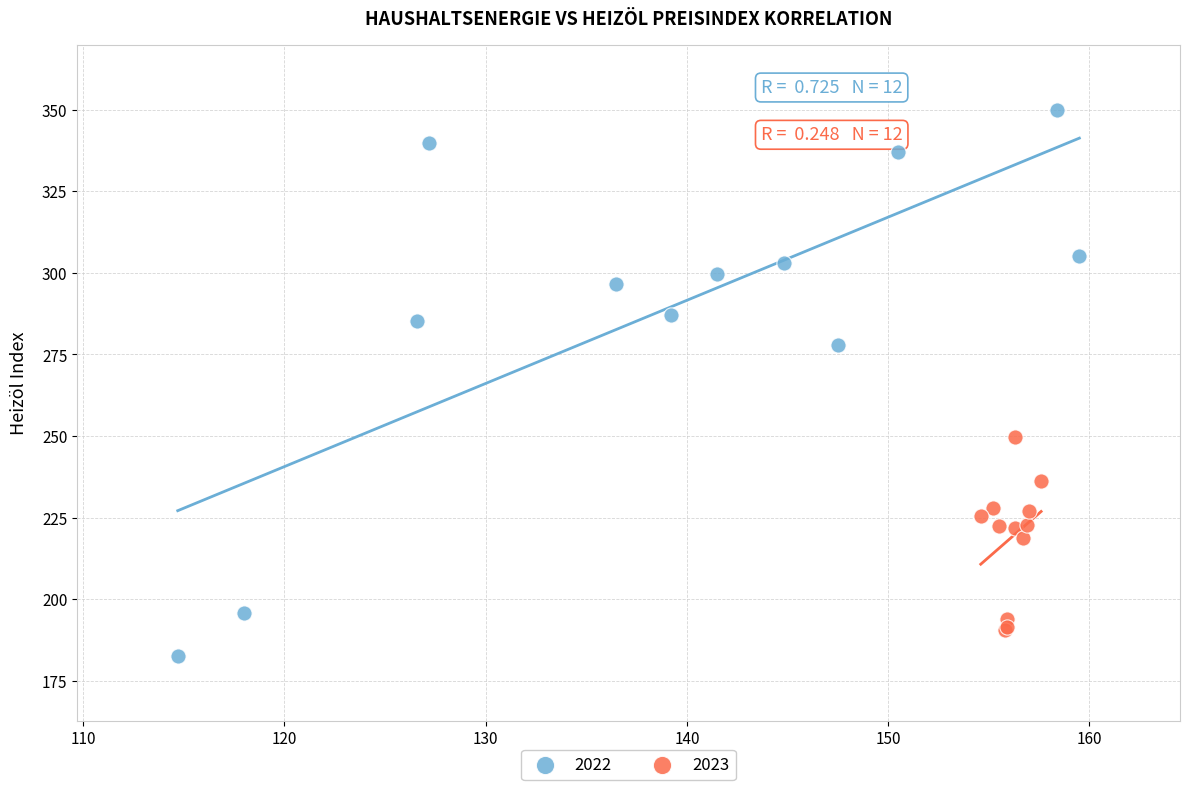

Which series has the largest Y range (max minus min)?

2022